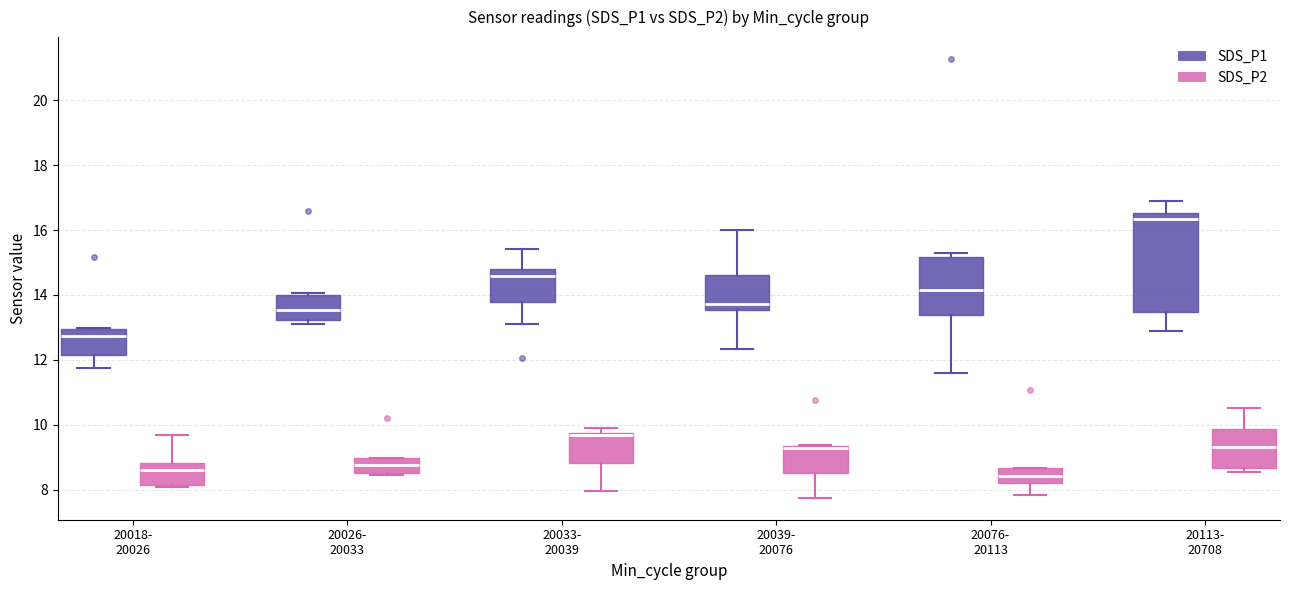

Reading left to right, transcribe this box plot: for each box, give where its median line is, the range the box spans, and where its two whiskers end, as read against the y-axis. The values are not printed on the chart, so give them approximately, as read against the axis.

20018- 20026 (SDS_P1): median 12.8, box 12.2 to 13.0, whiskers 11.8 to 13.0
20018- 20026 (SDS_P2): median 8.6, box 8.2 to 8.8, whiskers 8.0 to 9.8
20026- 20033 (SDS_P1): median 13.6, box 13.2 to 14.0, whiskers 13.2 (just below the box's lower edge) to 14.0 (just above the box's upper edge)
20026- 20033 (SDS_P2): median 8.8, box 8.6 to 9.0, whiskers 8.4 to 9.0
20033- 20039 (SDS_P1): median 14.6, box 13.8 to 14.8, whiskers 13.2 to 15.4
20033- 20039 (SDS_P2): median 9.6, box 8.8 to 9.8, whiskers 8.0 to 10.0
20039- 20076 (SDS_P1): median 13.8, box 13.6 to 14.6, whiskers 12.4 to 16.0
20039- 20076 (SDS_P2): median 9.2, box 8.6 to 9.4, whiskers 7.8 to 9.4
20076- 20113 (SDS_P1): median 14.2, box 13.4 to 15.2, whiskers 11.6 to 15.4
20076- 20113 (SDS_P2): median 8.4, box 8.2 to 8.6, whiskers 7.8 to 8.6
20113- 20708 (SDS_P1): median 16.4, box 13.4 to 16.6, whiskers 12.8 to 17.0
20113- 20708 (SDS_P2): median 9.4, box 8.6 to 9.8, whiskers 8.6 (just below the box's lower edge) to 10.6